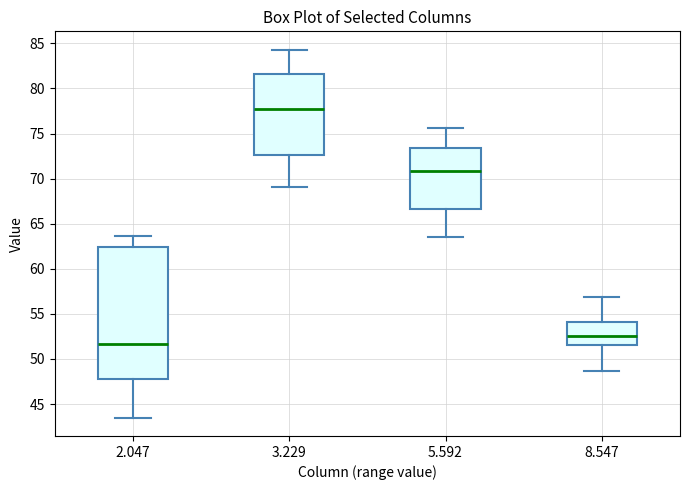

Which box's median line is the lowest?

2.047